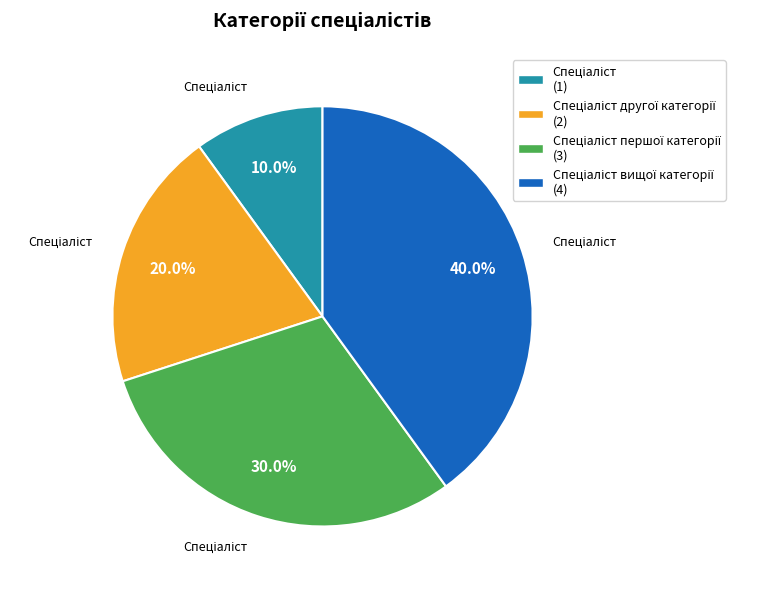

Is there a majority slice in this chart?

No